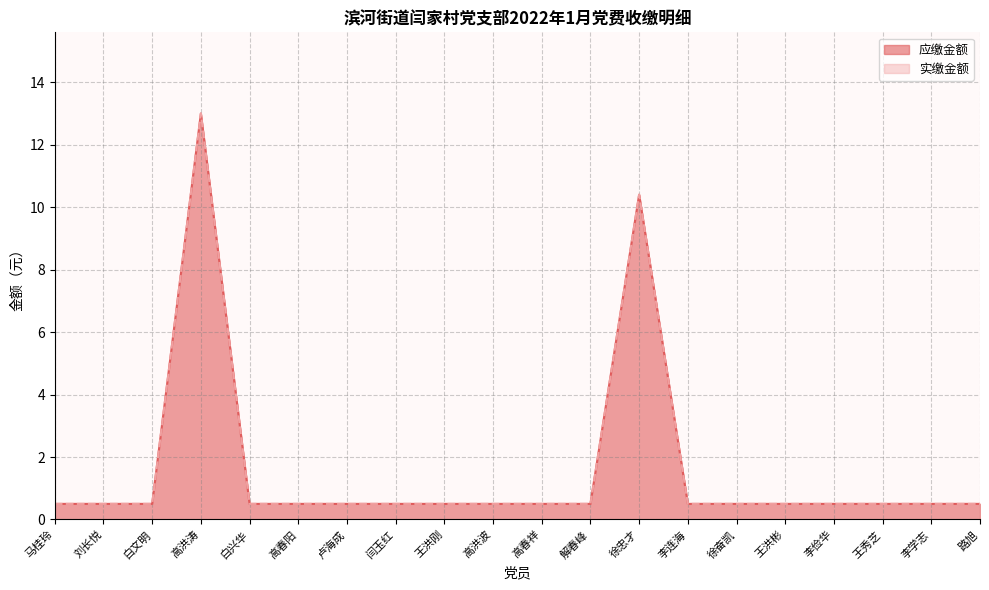

Reading right to left, extract all data points from this chart.

应缴金额: 0.5	0.5	0.5	0.5	0.5	0.5	0.5	10.4	0.5	0.5	0.5	0.5	0.5	0.5	0.5	0.5	13.0	0.5	0.5	0.5
实缴金额: 0.5	0.5	0.5	0.5	0.5	0.5	0.5	10.4	0.5	0.5	0.5	0.5	0.5	0.5	0.5	0.5	13.0	0.5	0.5	0.5